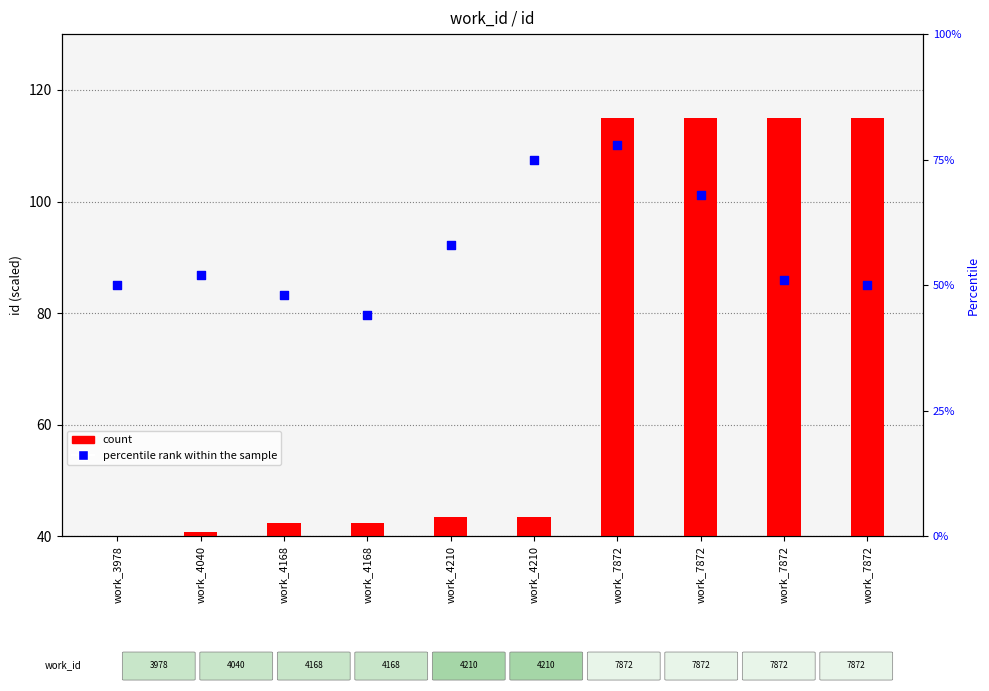

At which category is the sum across all series the highest?

work_7872